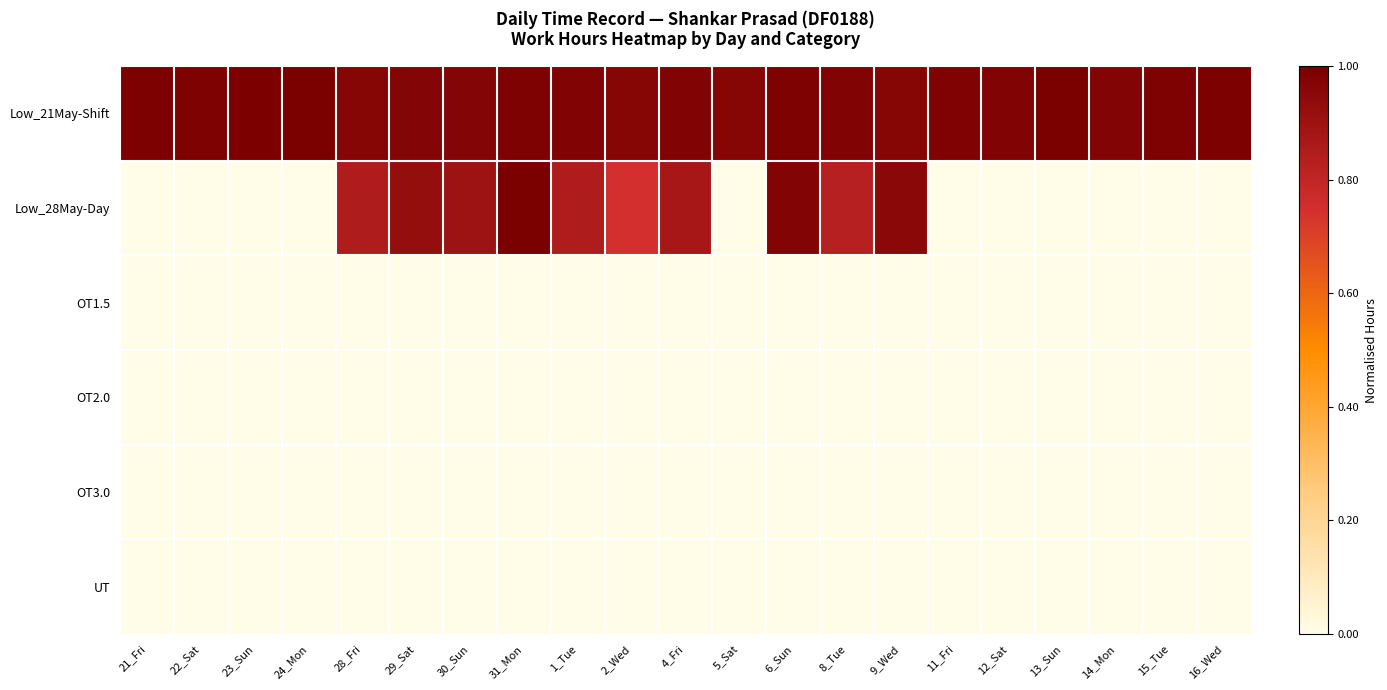

At how many categories does at least one series exceed 0?

21